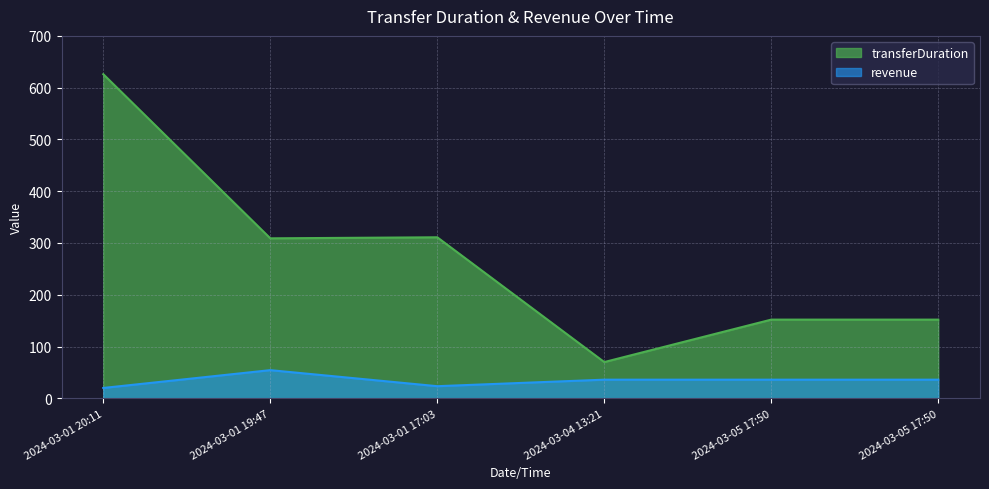

What is the difference between the highest and lowest values at 2024-03-05 17:50?

116.0